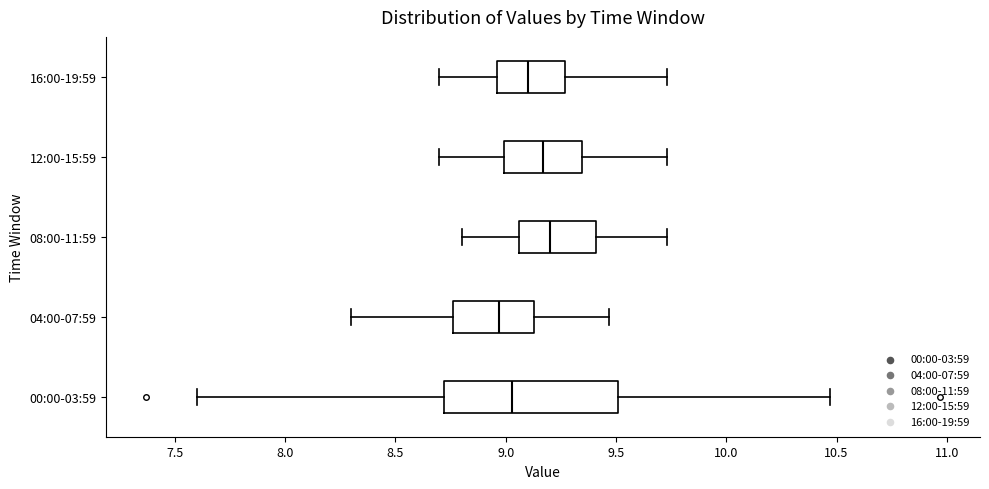

Reading bottom to top, transcribe this box plot: for each box, give where its median line is, the range the box spans, and where its two whiskers end, as read against the x-axis. The values are not printed on the chart, so give them approximately, as read against the axis.

00:00-03:59: median 9.05, box 8.70 to 9.50, whiskers 7.60 to 10.45
04:00-07:59: median 8.95, box 8.75 to 9.15, whiskers 8.30 to 9.45
08:00-11:59: median 9.20, box 9.05 to 9.40, whiskers 8.80 to 9.75
12:00-15:59: median 9.15, box 9.00 to 9.35, whiskers 8.70 to 9.75
16:00-19:59: median 9.10, box 8.95 to 9.25, whiskers 8.70 to 9.75